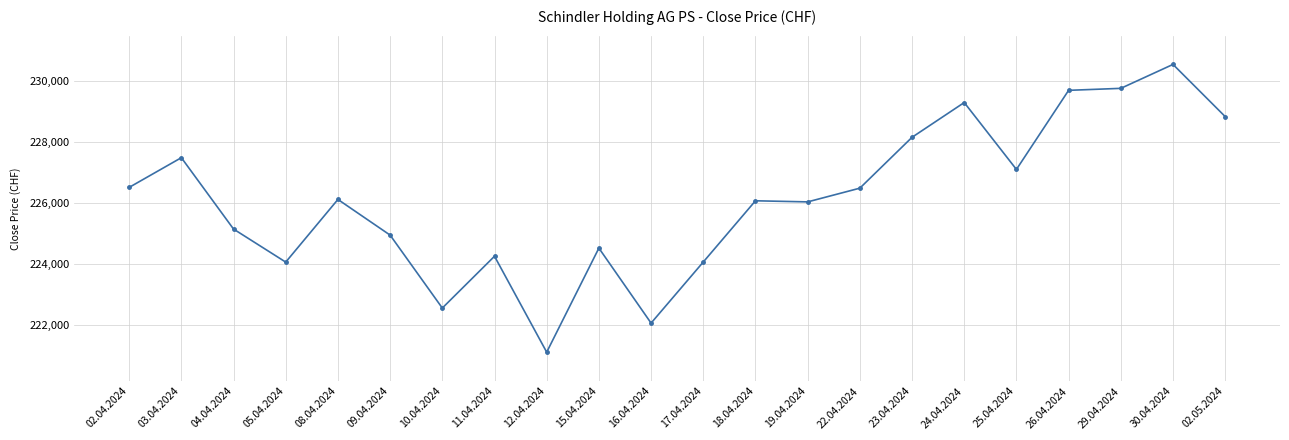

What is the average value?

226128